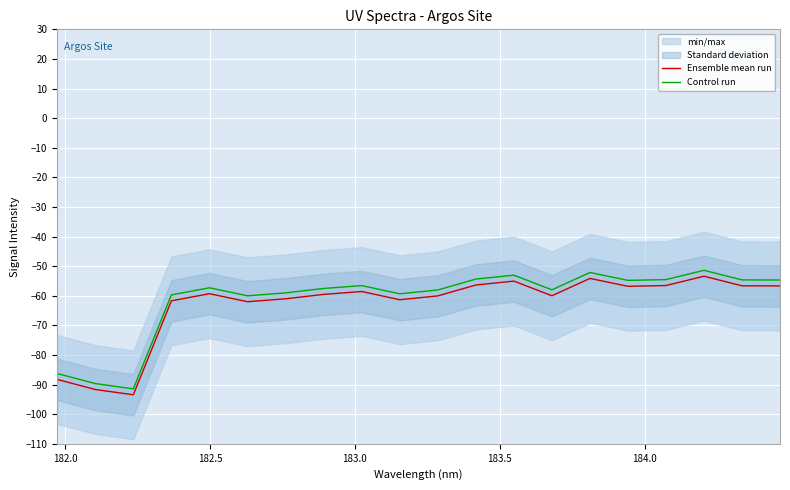

Reading left to right, what are all the values shown in this chart?

Ensemble mean run: -88.3	-91.7	-93.4	-61.7	-59.3	-62.0	-61.0	-59.5	-58.6	-61.3	-60.0	-56.4	-55.0	-60.0	-54.1	-56.8	-56.5	-53.4	-56.6	-56.7
Control run: -86.3	-89.7	-91.4	-59.7	-57.3	-60.0	-59.0	-57.5	-56.6	-59.3	-58.0	-54.4	-53.0	-58.0	-52.1	-54.8	-54.5	-51.4	-54.6	-54.7